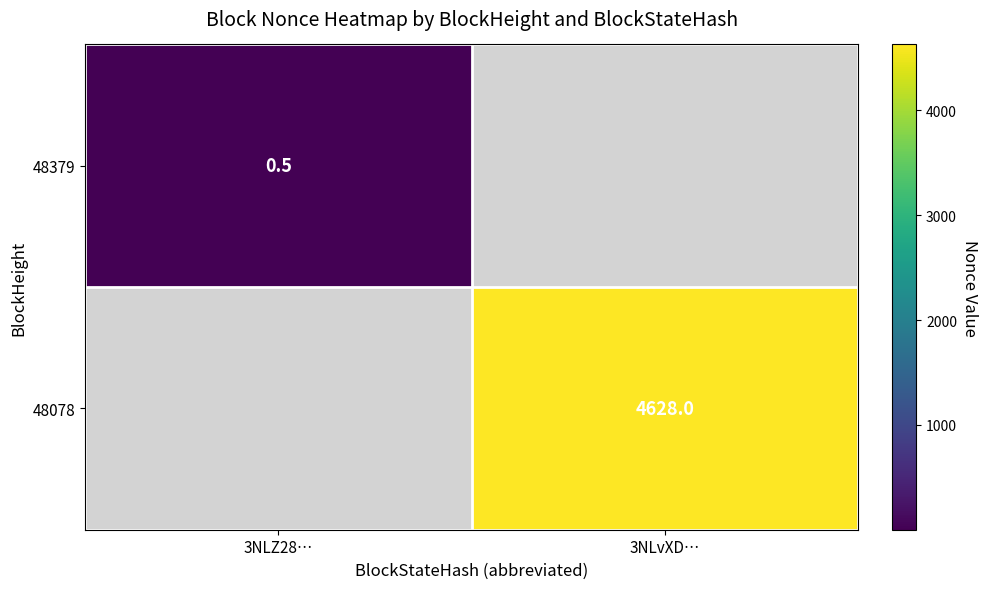

True or false: 48078 has a value of 4628.0 at 3NLvXD….

True